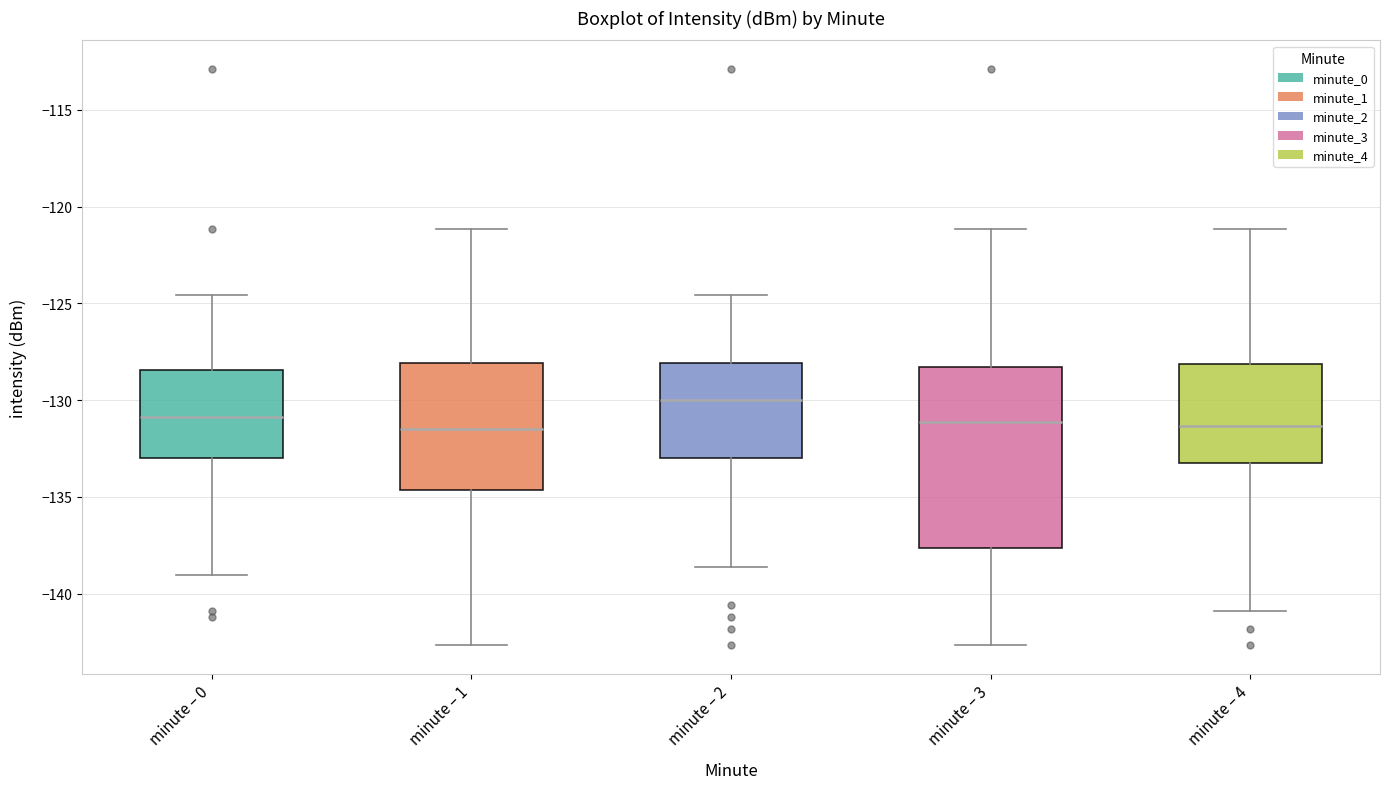

Comparing the boxes themselves (not the whiskers), which one is the tallest?

minute – 3